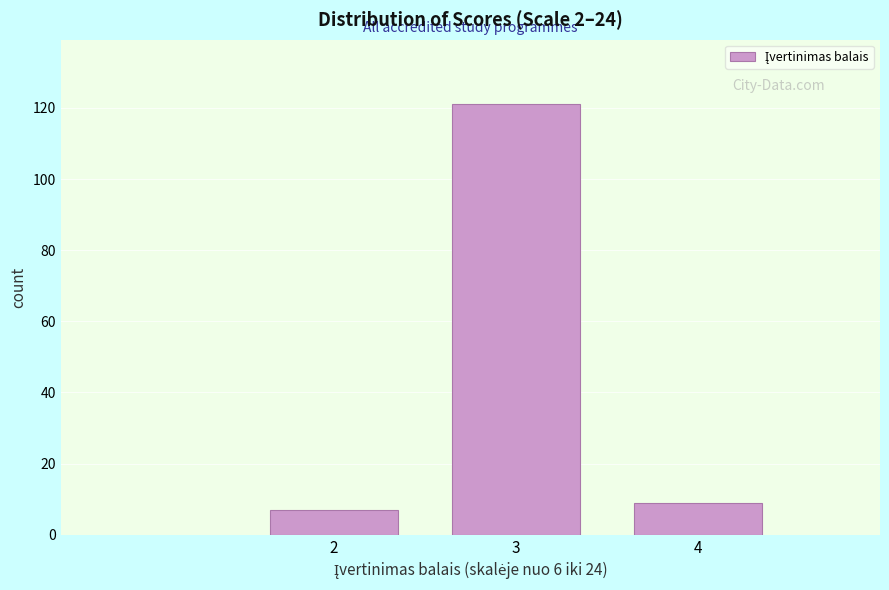

Reading left to right, transcribe all the data shown in this chart.

2=7	3=121	4=9